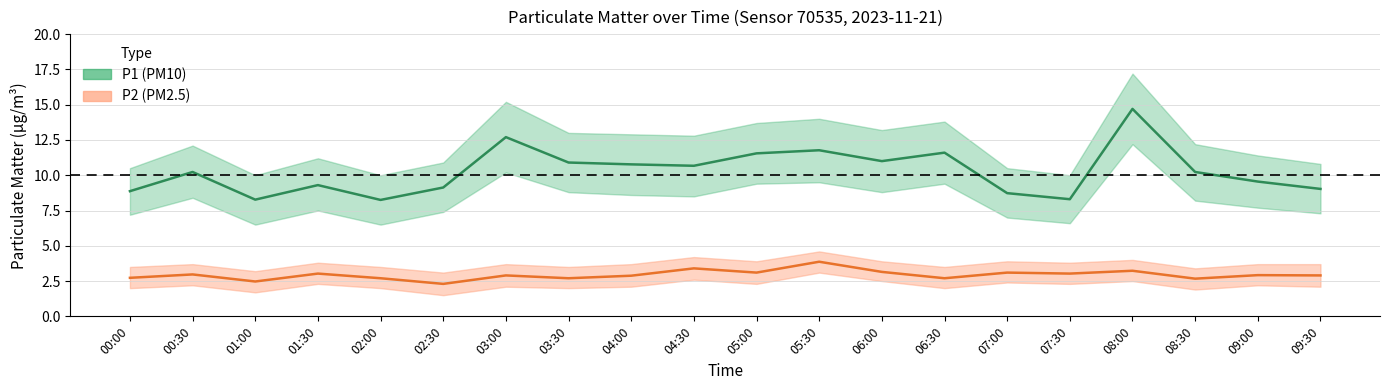

In P2_upper, how many points are lower than both neighbors (excluding endpoints)?

7